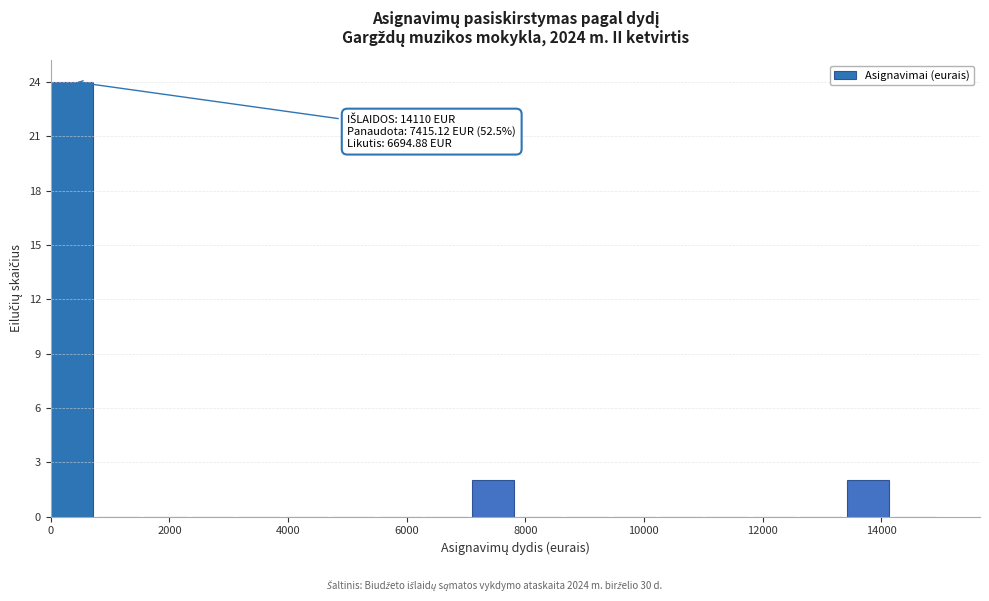

Around what value on the x-axis is the tallest bar? Give the approximate position of its centre, as read against the axis.

400